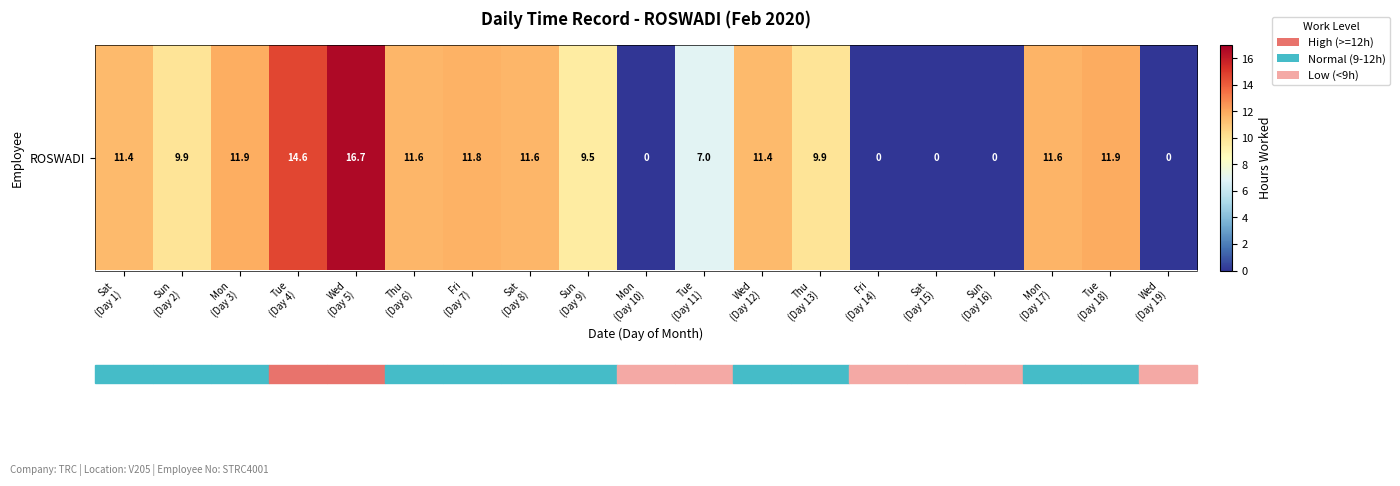

List the labels in order of value, smallest first.

Mon
(Day 10), Fri
(Day 14), Sat
(Day 15), Sun
(Day 16), Wed
(Day 19), Tue
(Day 11), Sun
(Day 9), Sun
(Day 2), Thu
(Day 13), Sat
(Day 1), Wed
(Day 12), Thu
(Day 6), Sat
(Day 8), Mon
(Day 17), Fri
(Day 7), Mon
(Day 3), Tue
(Day 18), Tue
(Day 4), Wed
(Day 5)